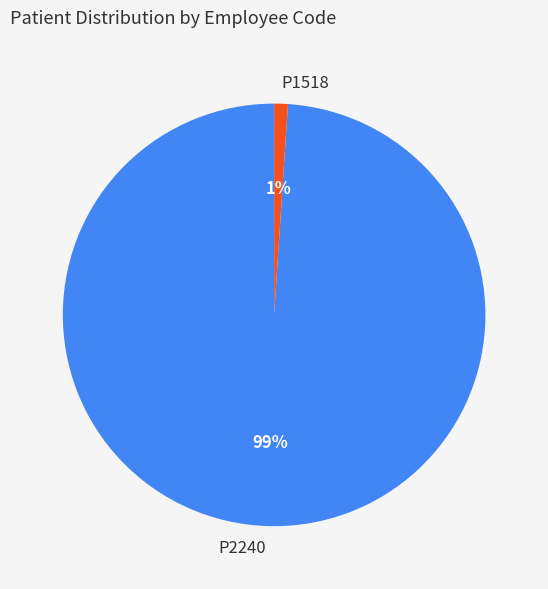

Do P1518 and P2240 together represent more than half of the pie?

Yes